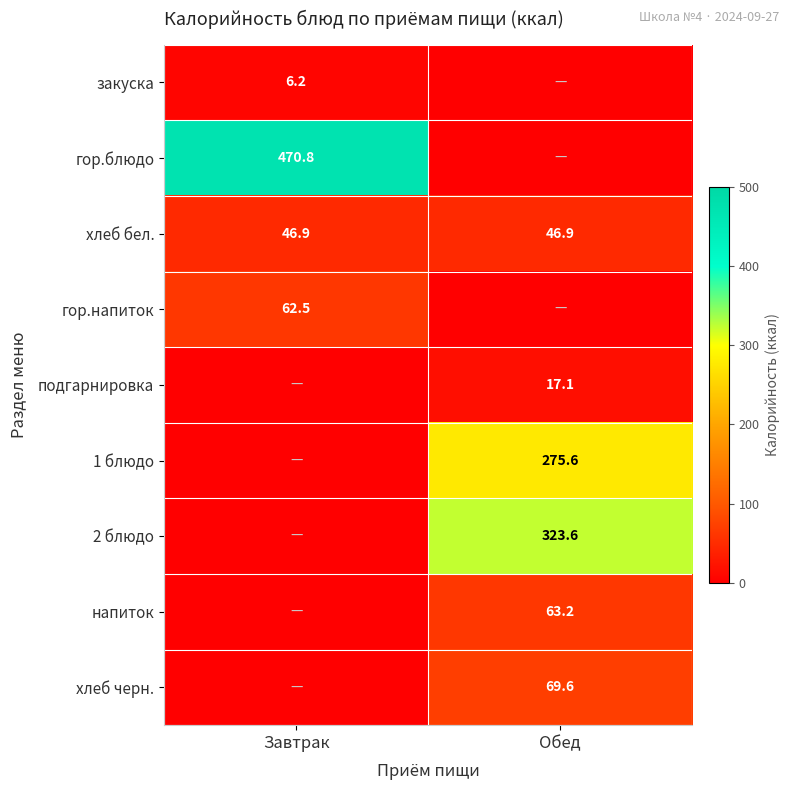

What is the minimum value for хлеб бел.?

46.9